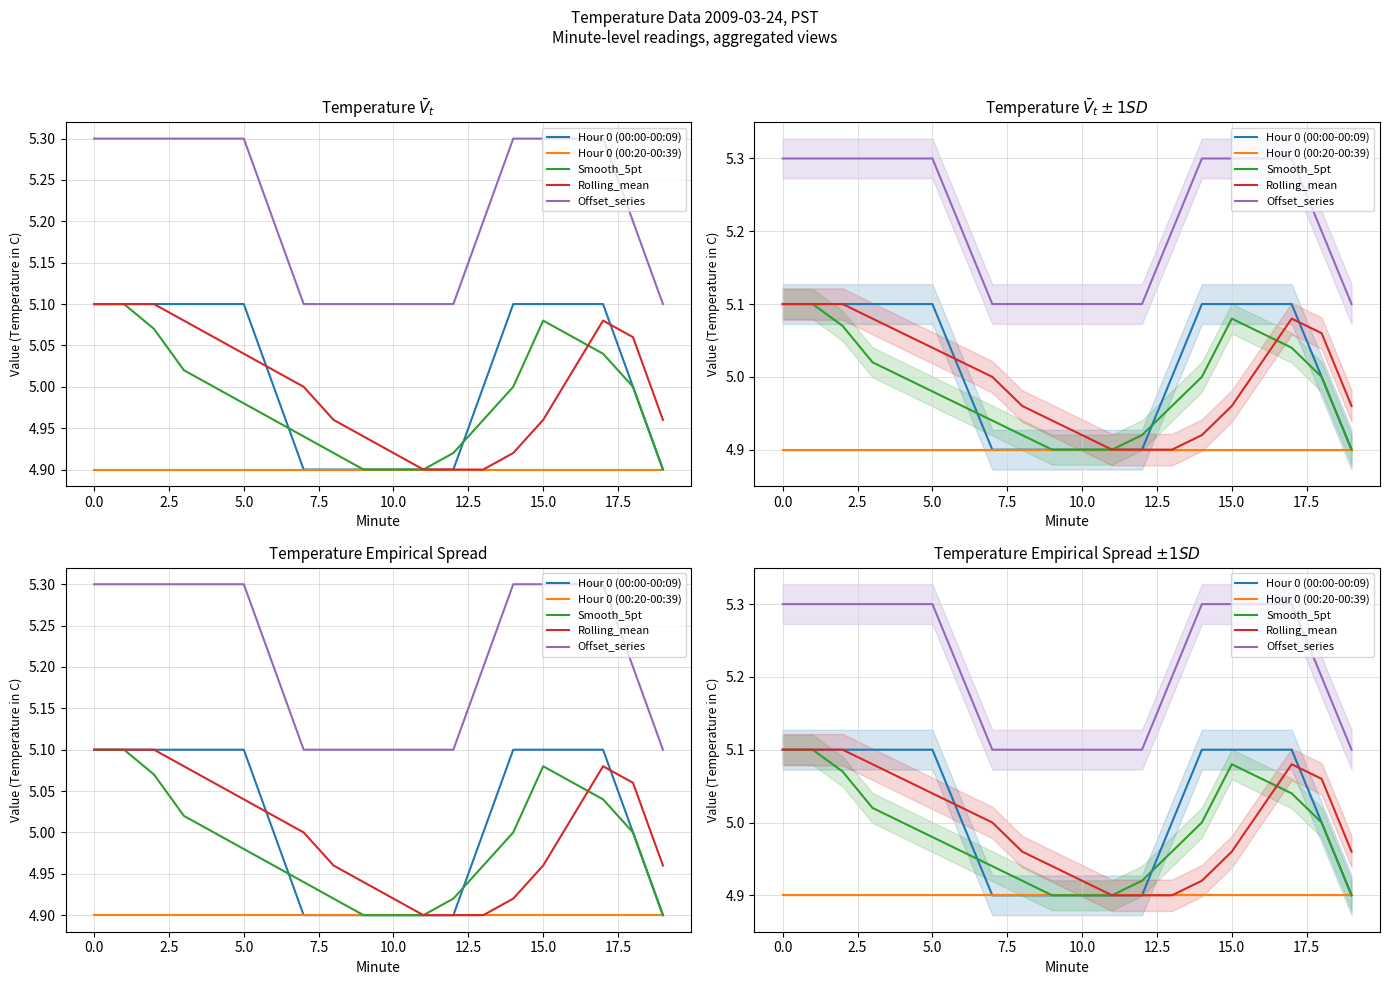

The Smooth_5pt series shows 3.1 at 12. True or false?

False